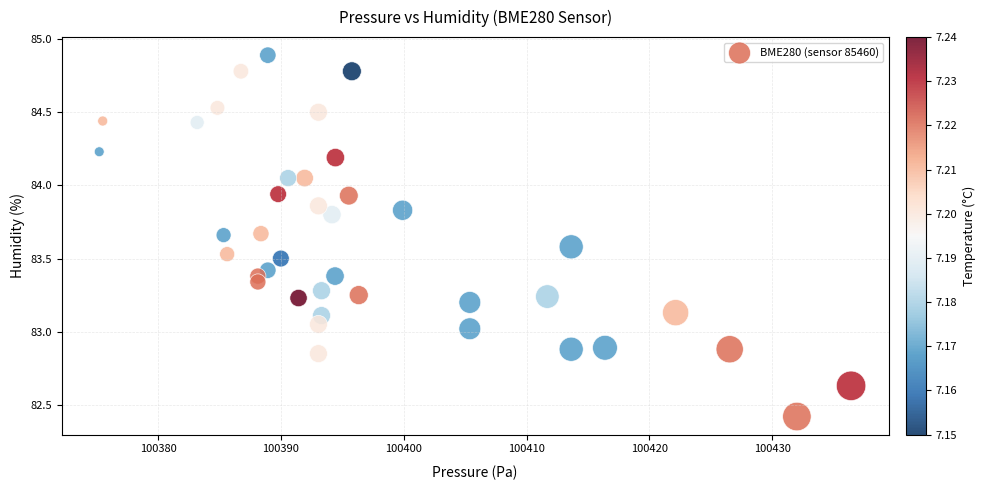

What is the range of X values (max minus min)?

61.2